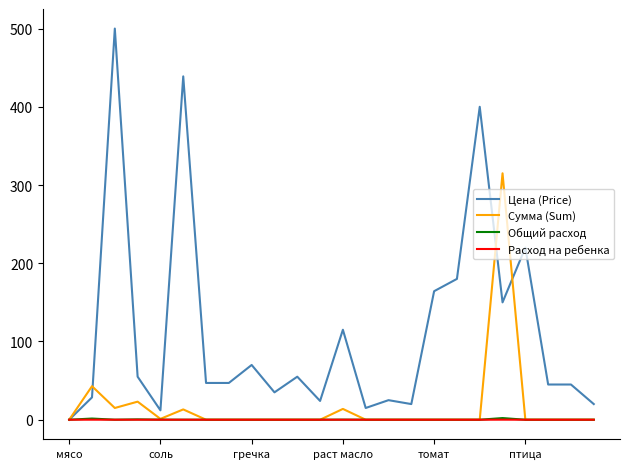

Which series has the largest total across all categories?

Цена (Price)